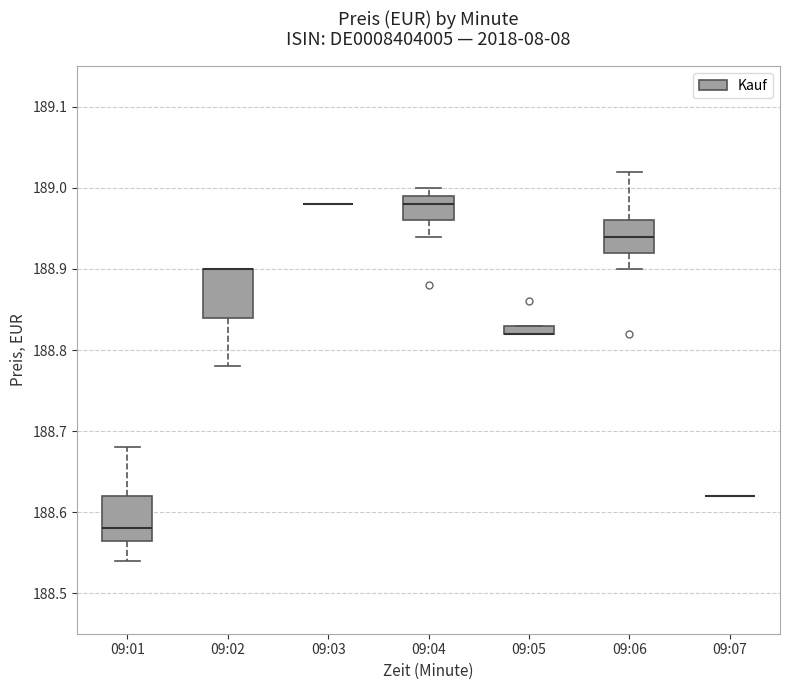

Where is the upper edge of the box for 09:02 on the y-axis? The values are not printed on the chart, so give them approximately, as read against the axis.

188.90